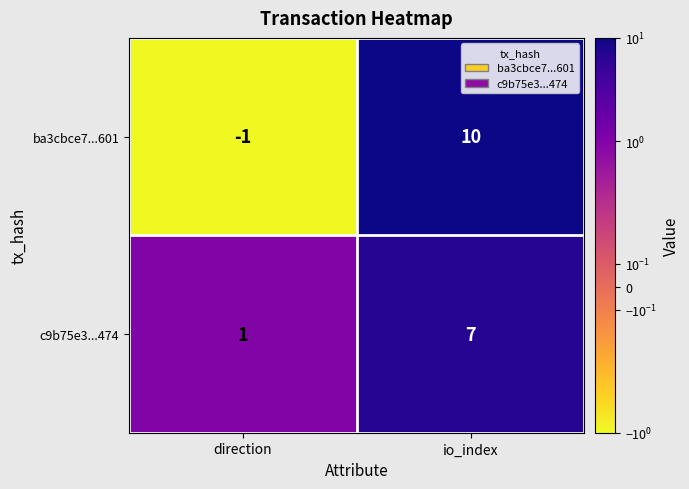

What is the highest value of the ba3cbce7...601 series?

10